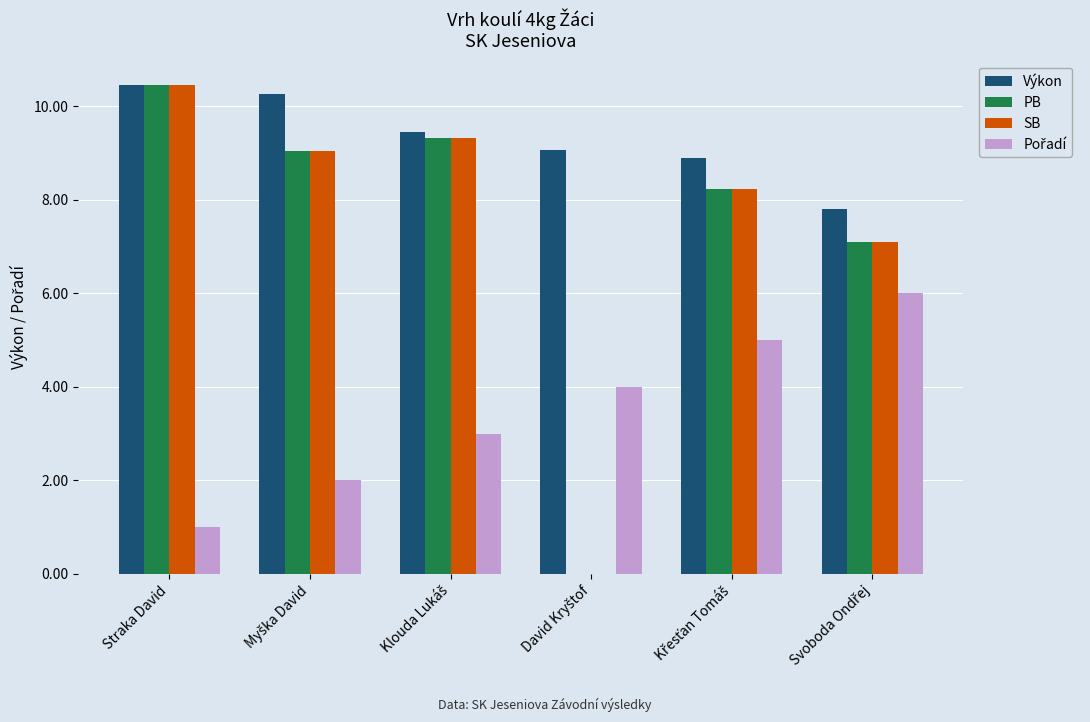

At which category is the sum across all series the highest?

Straka David